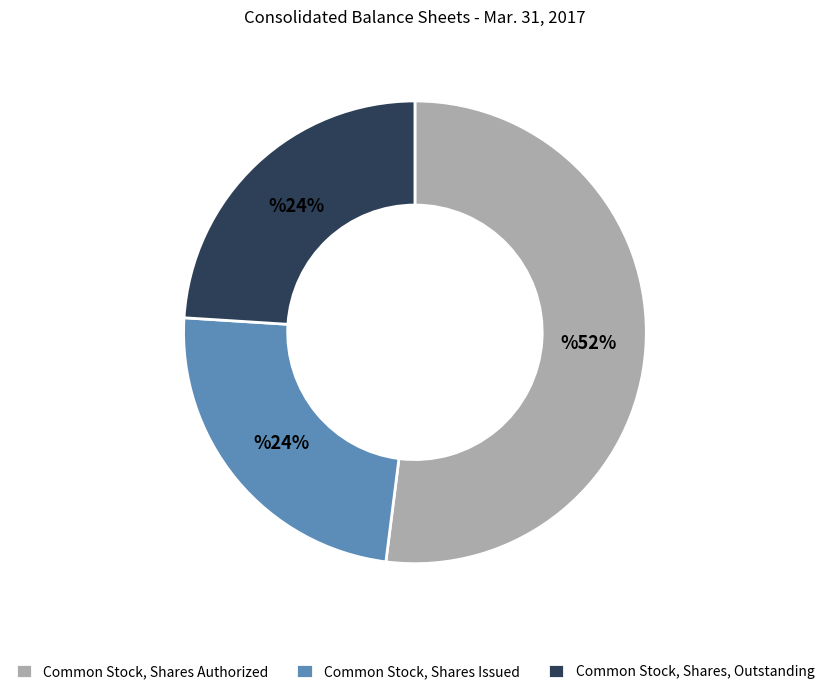

To the nearest percent, what is the combined percentage of Common Stock, Shares, Outstanding and Common Stock, Shares Authorized?

76%